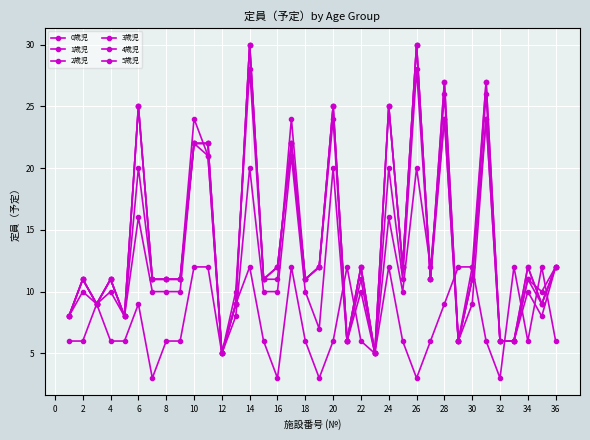

How many intersections are there between 0歳児 and 3歳児?

8